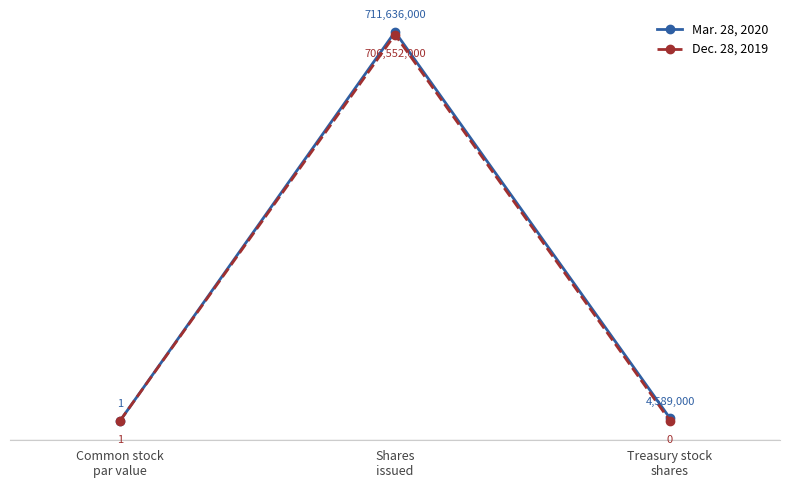

True or false: Dec. 28, 2019 has a value of 1 at Common stock
par value.

True